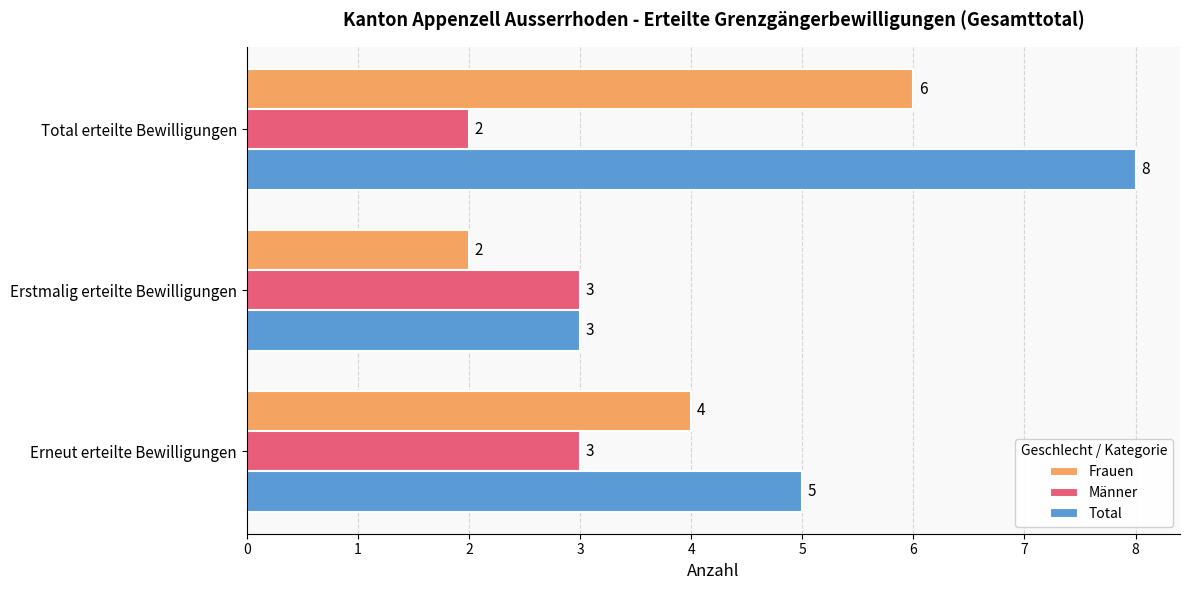

What value does the Total series have at Erneut erteilte Bewilligungen?

5